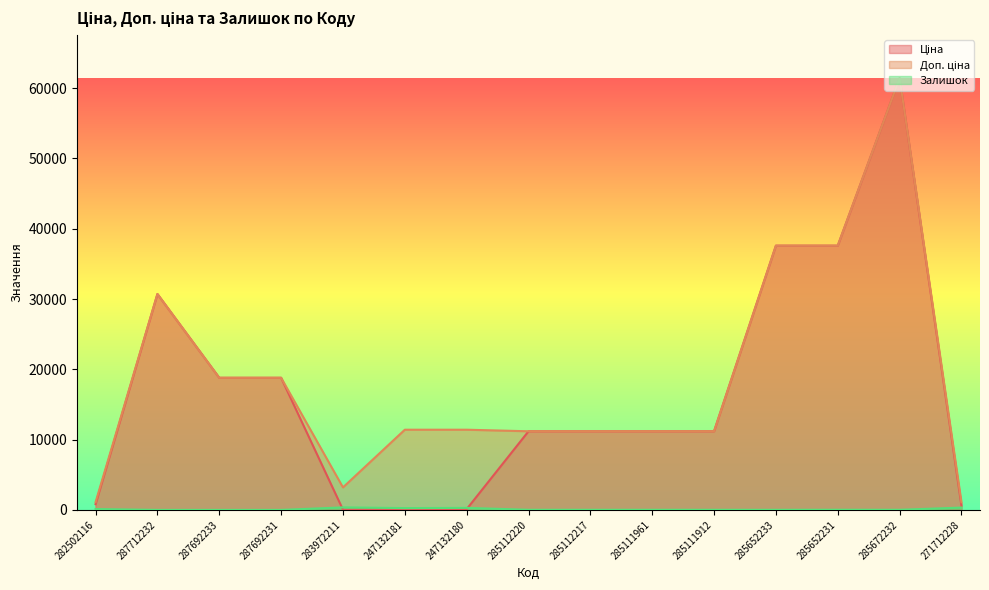

Does the chart display data point markers on the line(s)?

No